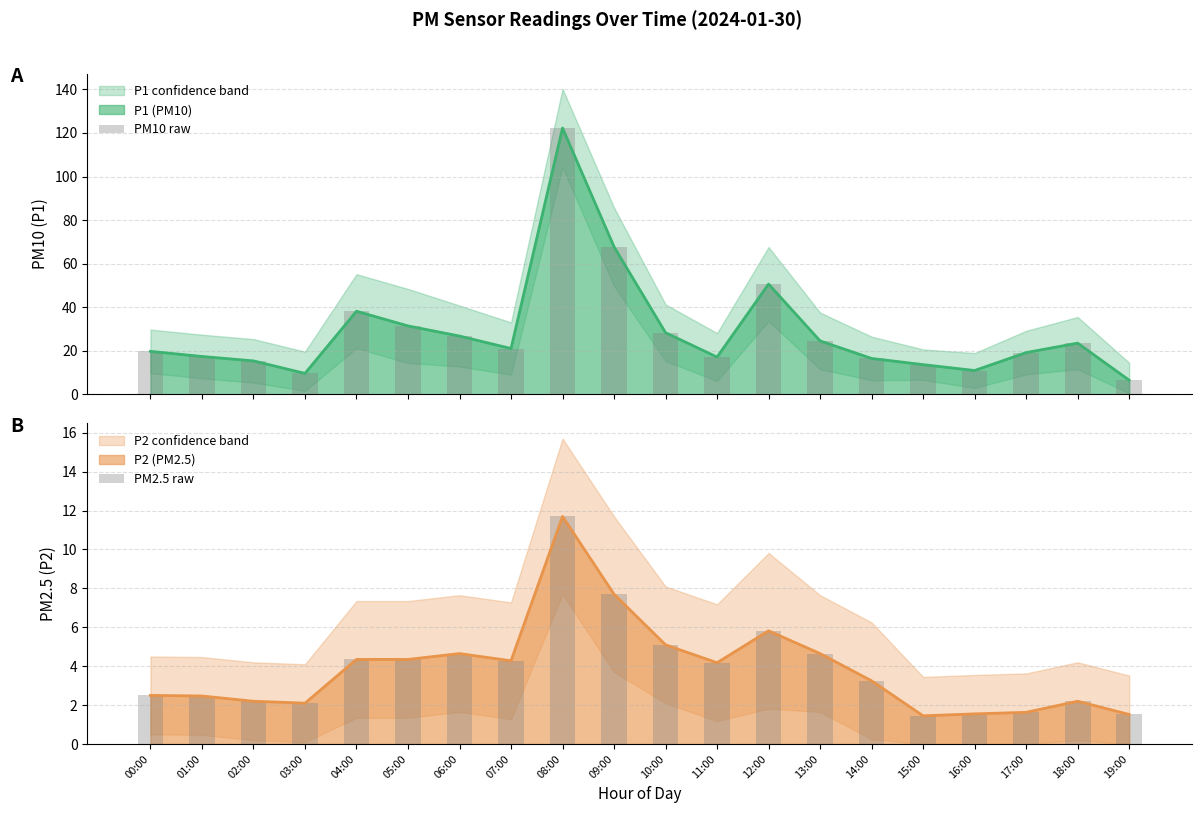

How many data points does each series have?

20